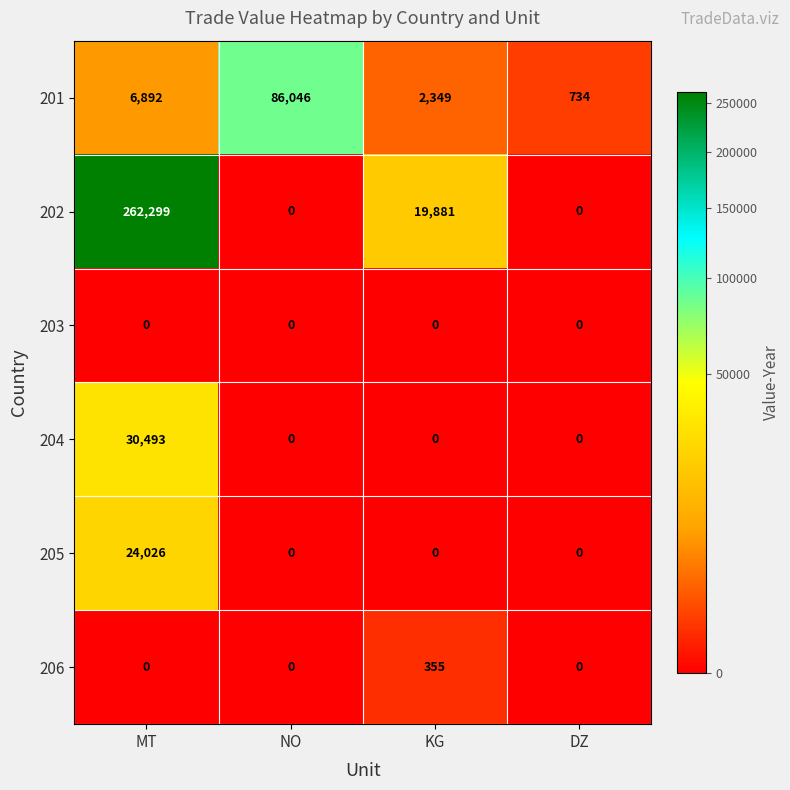

How many values in the 206 series exceed 0?

1